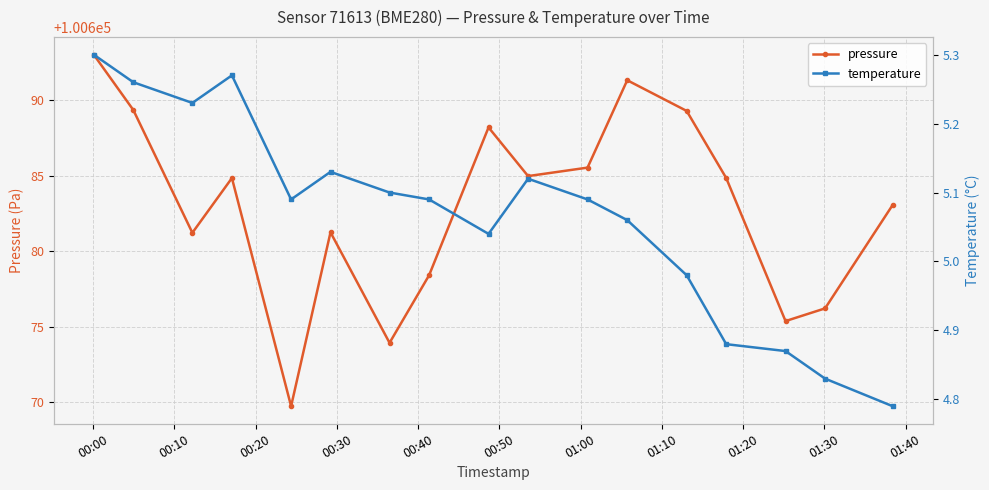

True or false: pressure has more than 2 interior local peaks.

True